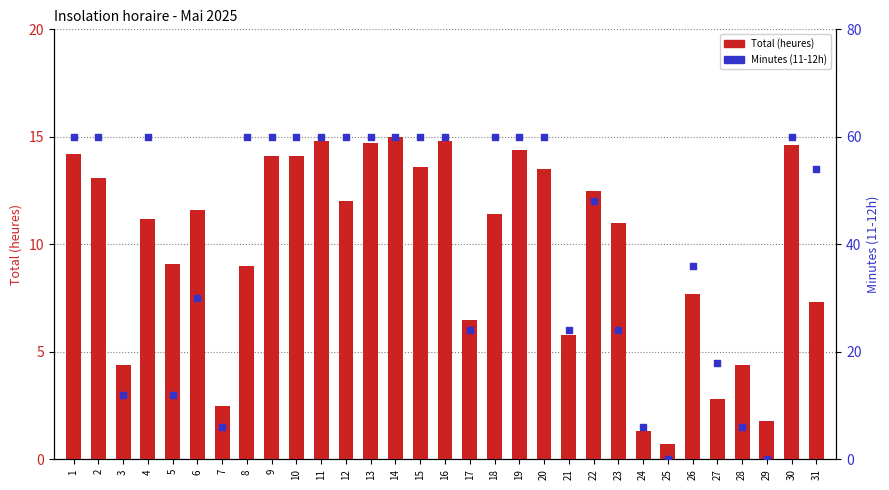

Which series contains the highest Y value?

Minutes (11-12h)